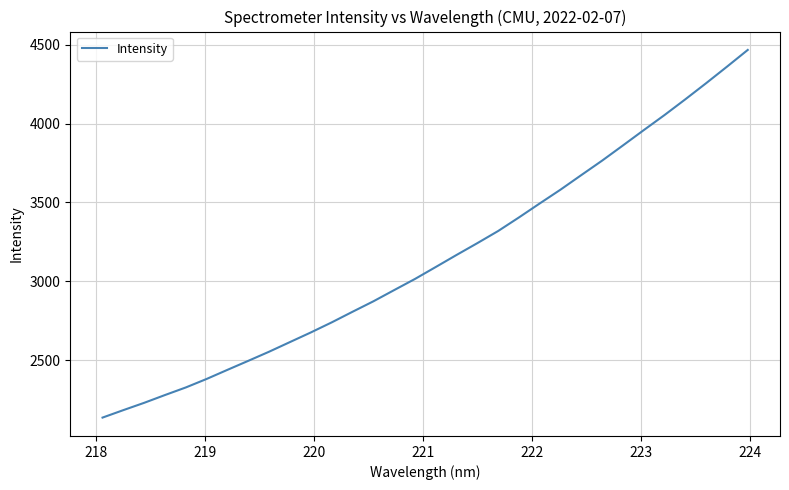

What is the greatest value displayed?

4467.1